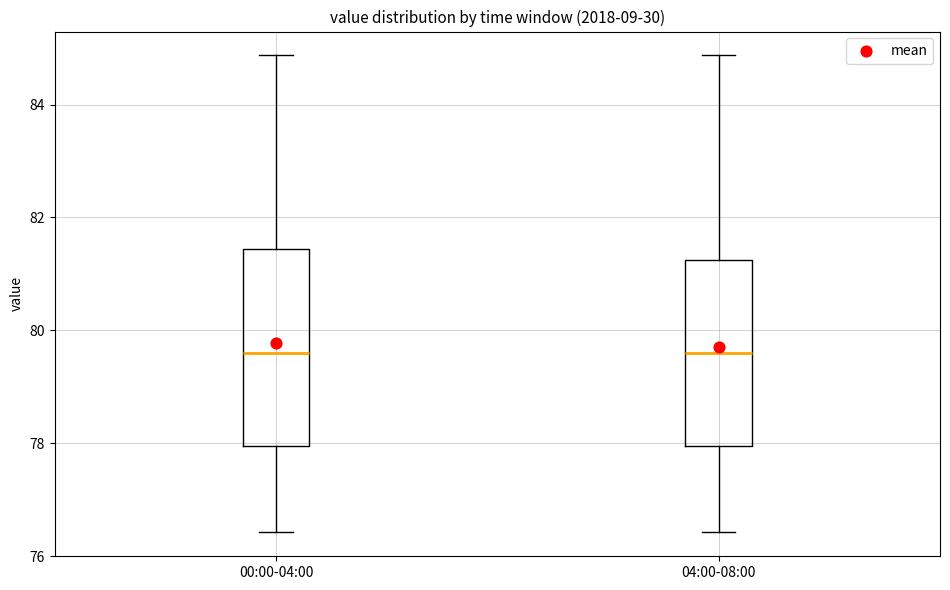

Where is the upper edge of the box for 00:00-04:00 on the y-axis? The values are not printed on the chart, so give them approximately, as read against the axis.

81.4